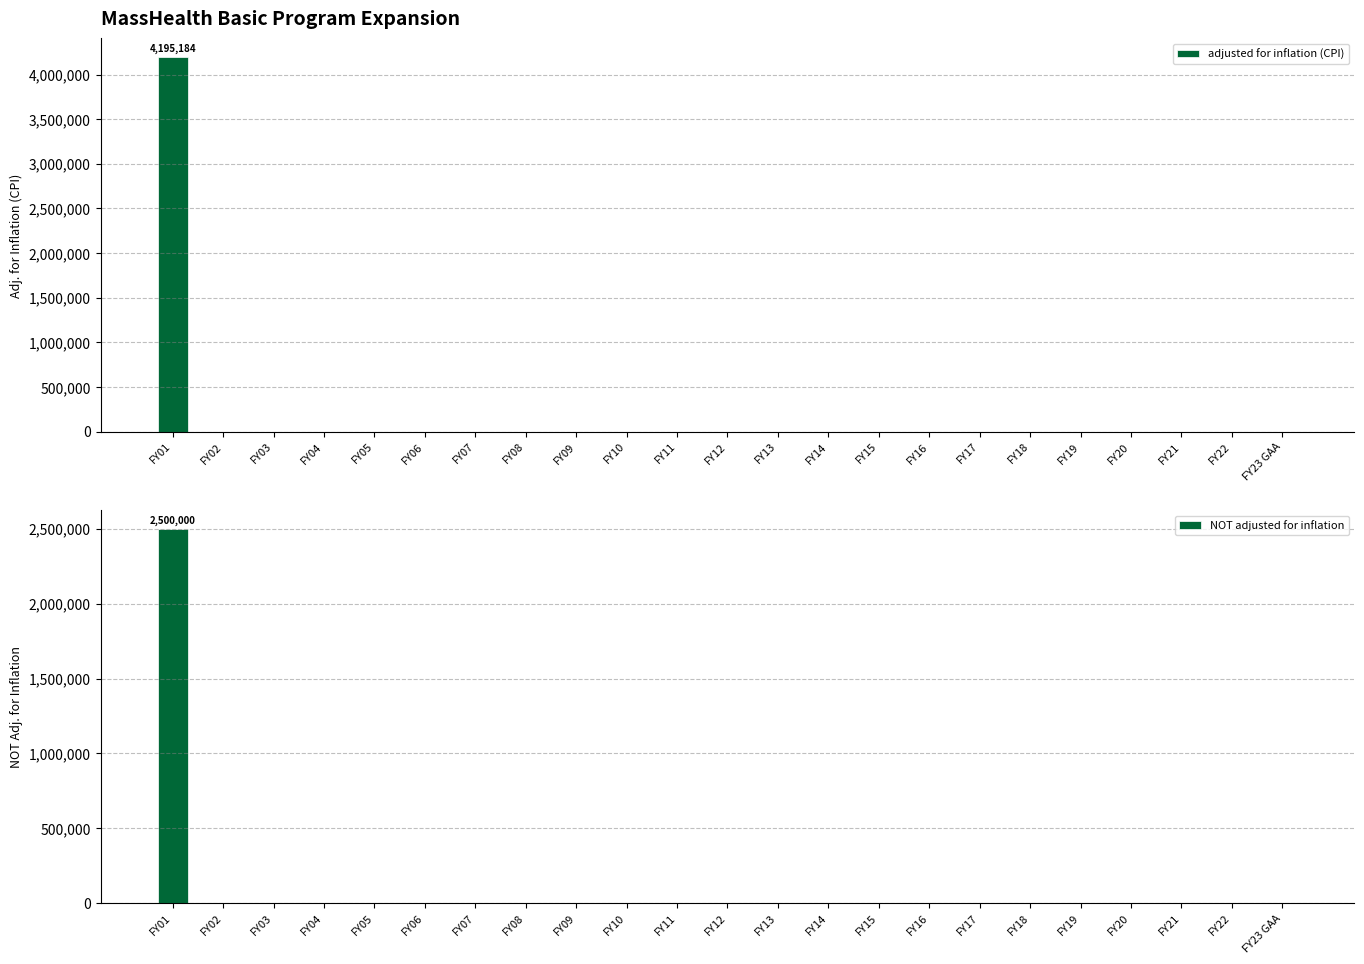

Which category has the highest value in the adjusted for inflation (CPI) series?

FY01